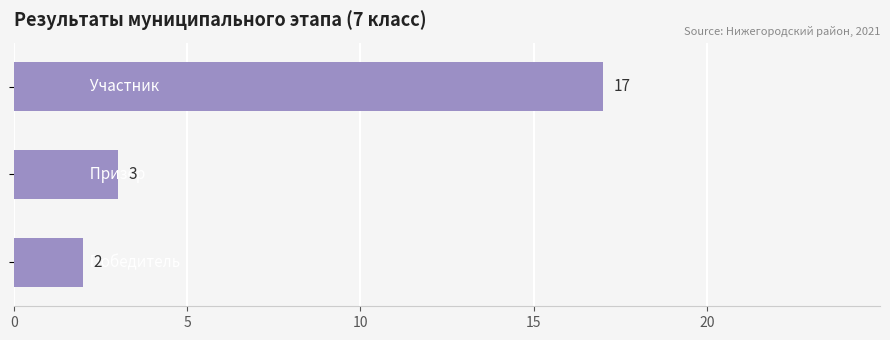

What is the greatest value displayed?

17